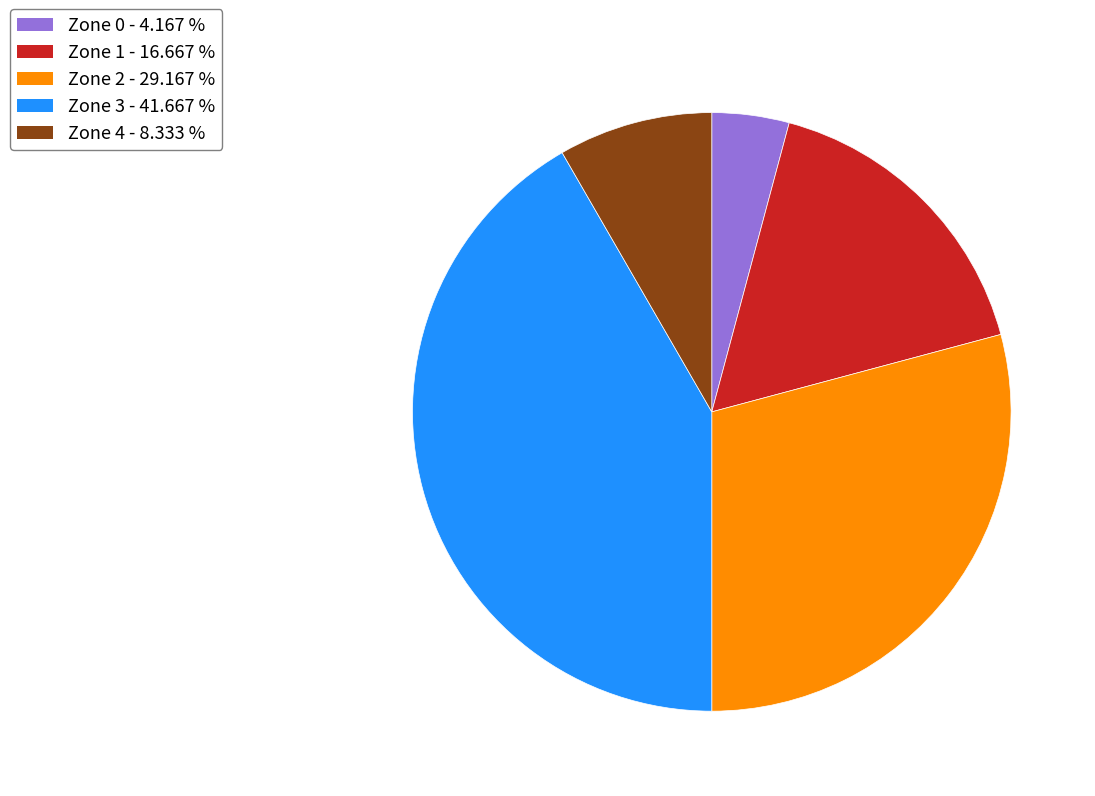

Which category has the biggest portion of the pie?

Zone 3